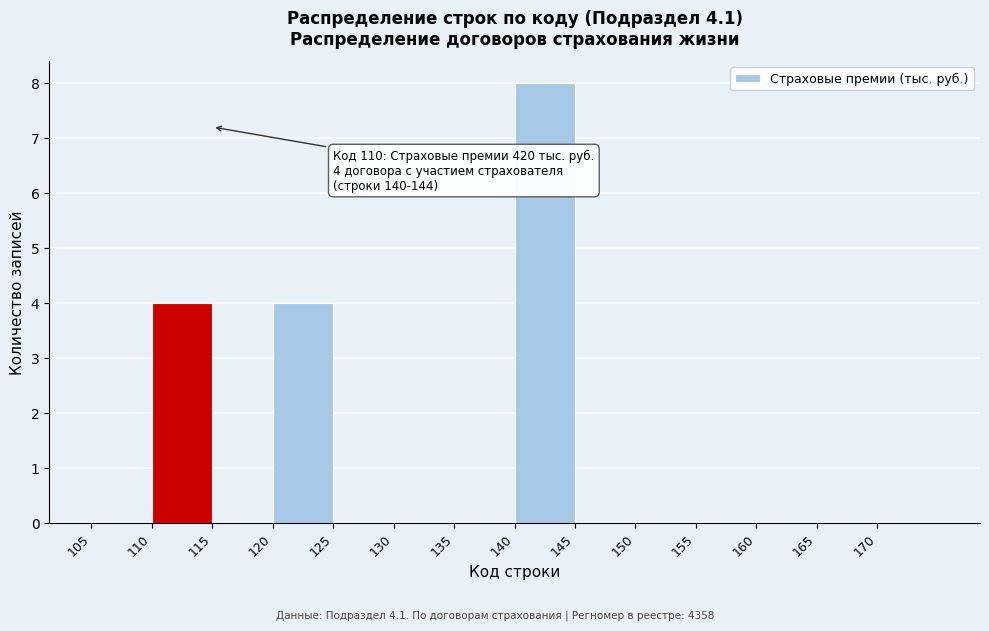

Which range on the x-axis has the tallest bar?

140 to 145